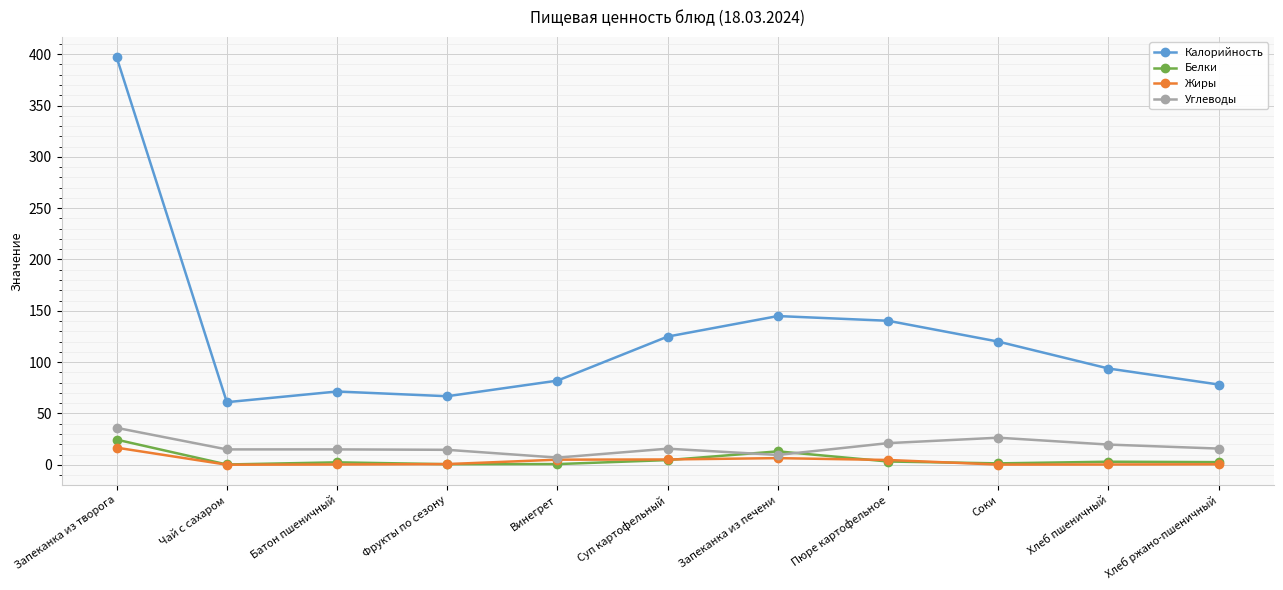

Is this an area chart (filled region under the line)?

No